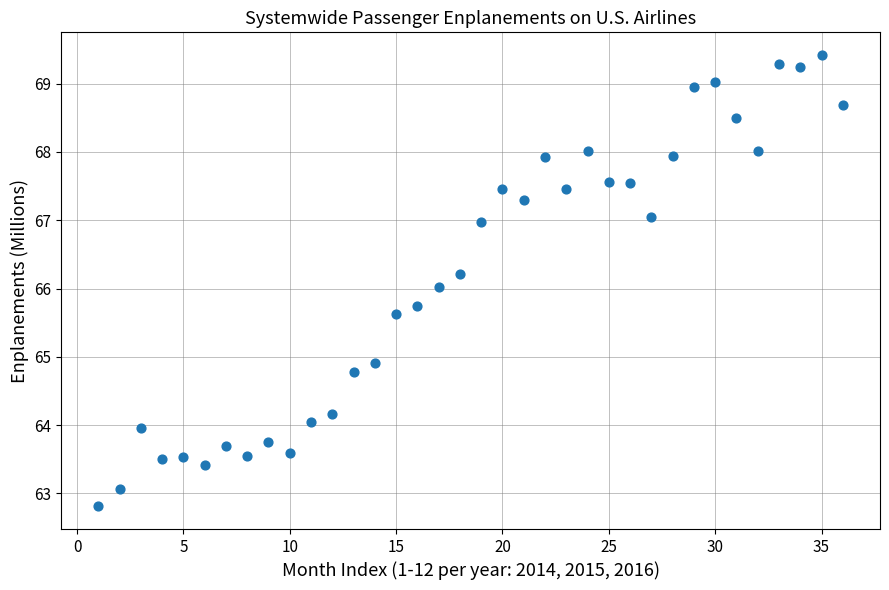

What is the range of Y values (max minus min)?

6.6